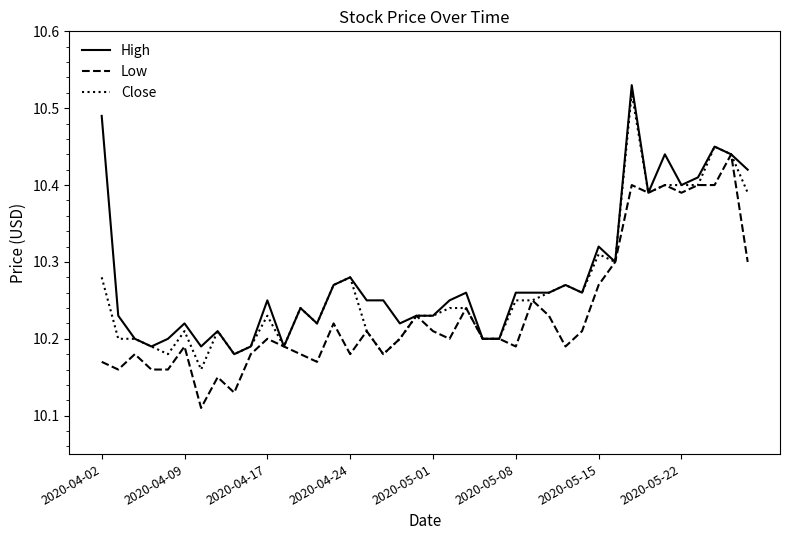

List the series in order of their overall mean, lowest first.

Low, Close, High